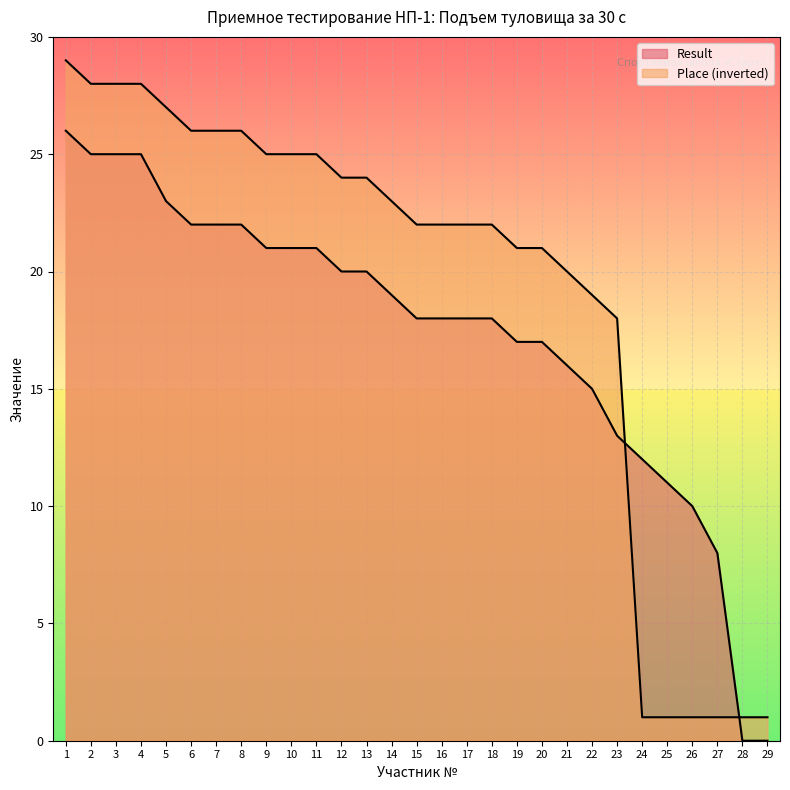

The Result series shows 0 at 29. True or false?

True